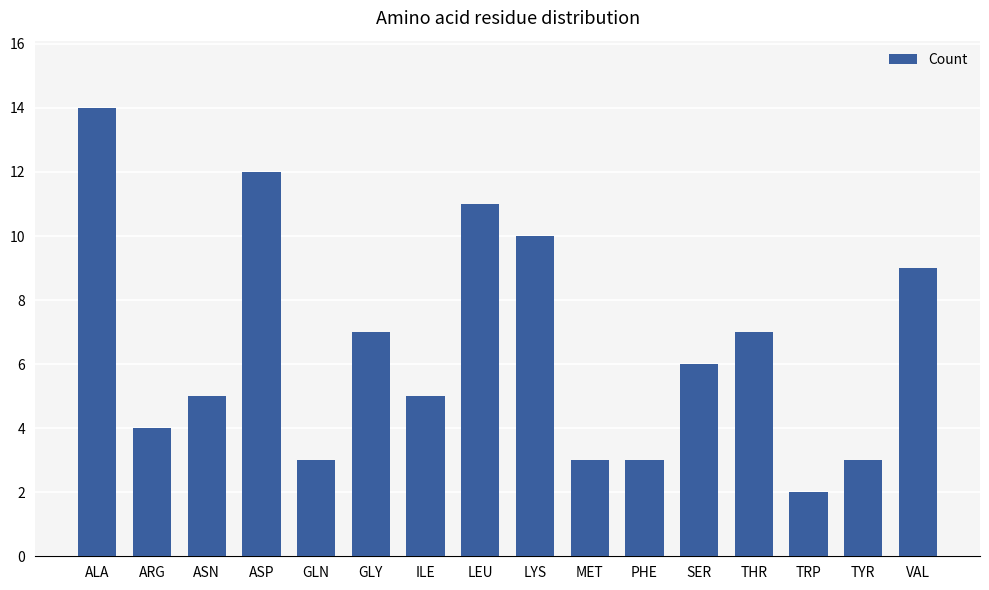

What is the greatest value displayed?

14